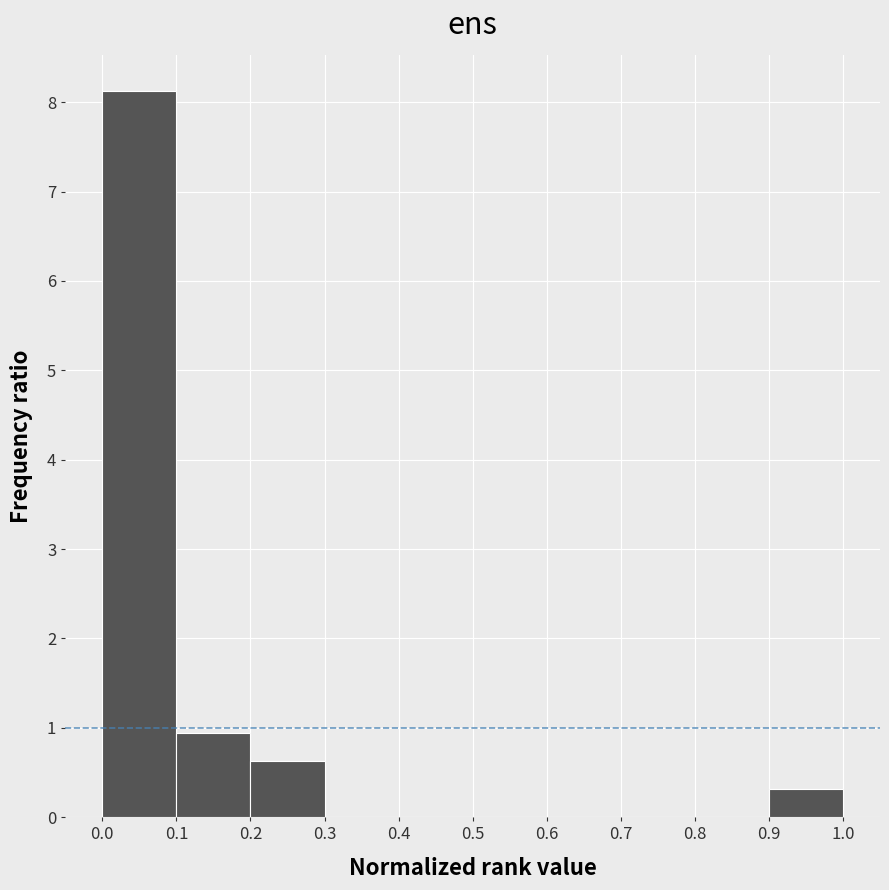

Reading left to right, transcribe this chart: for each bar, give the range it covers on the x-axis and its height. The values are not printed on the chart, so give them approximately, as read against the axis.

0.0 to 0.1: 8.1
0.1 to 0.2: 0.9
0.2 to 0.3: 0.6
0.3 to 0.4: 0
0.4 to 0.5: 0
0.5 to 0.6: 0
0.6 to 0.7: 0
0.7 to 0.8: 0
0.8 to 0.9: 0
0.9 to 1.0: 0.3